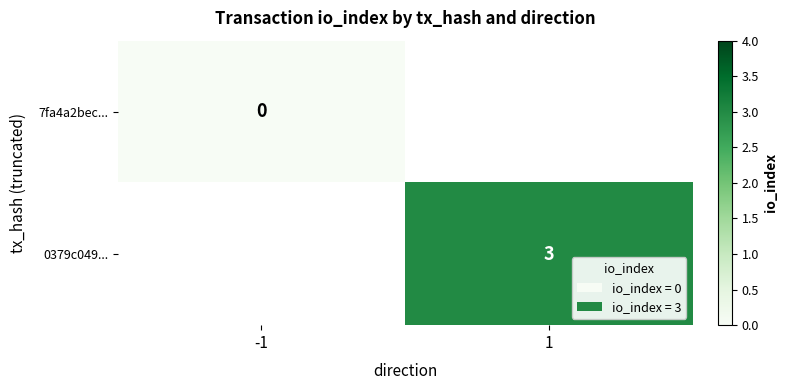

Is it true that 0379c049... equals 3 at 1?

True